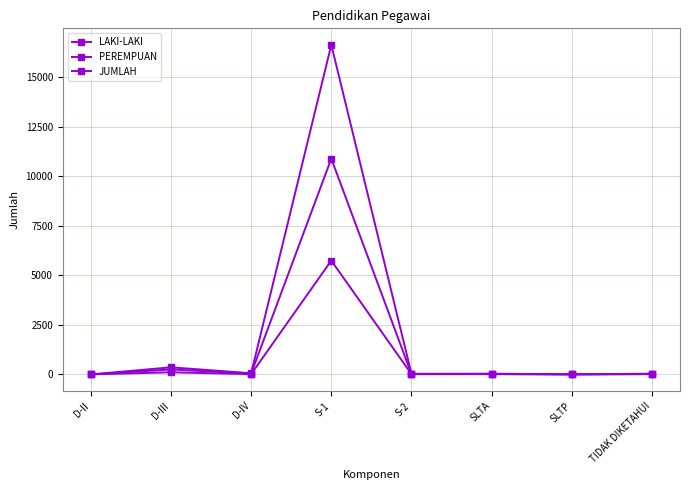

True or false: PEREMPUAN has a value of 9 at D-IV.

False